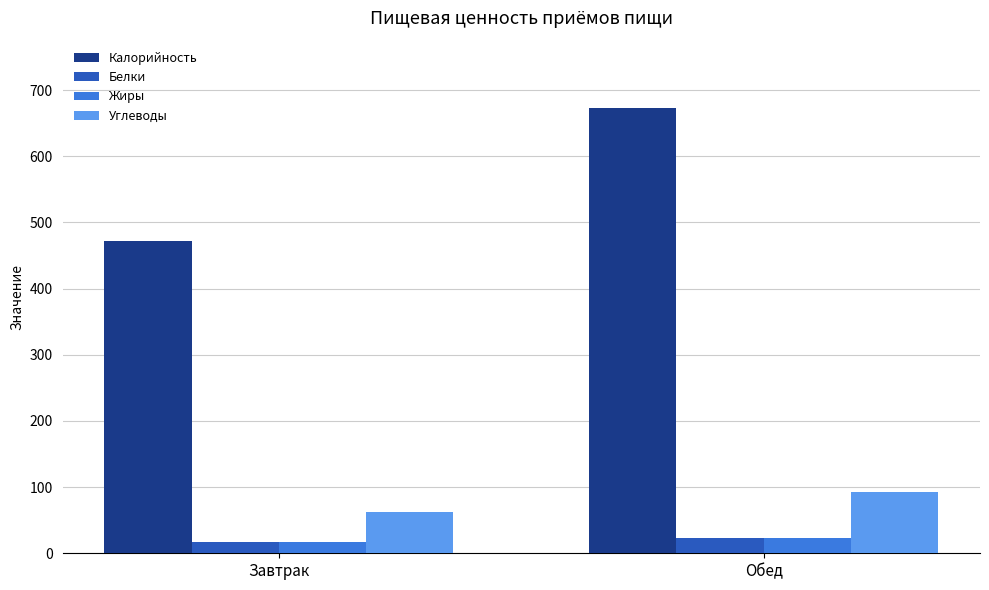

Reading left to right, list all the values displayed in this chart.

Калорийность: Завтрак=471.2	Обед=673.5
Белки: Завтрак=16.8	Обед=22.7
Жиры: Завтрак=16.8	Обед=23.2
Углеводы: Завтрак=62.4	Обед=93.1